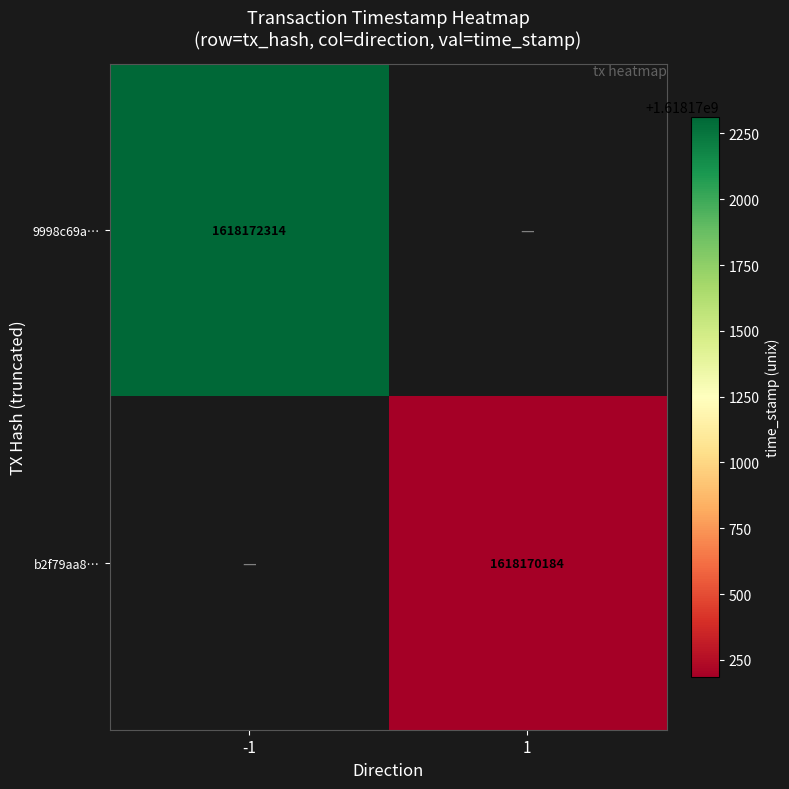

Which has a higher value, 1 or -1?

-1